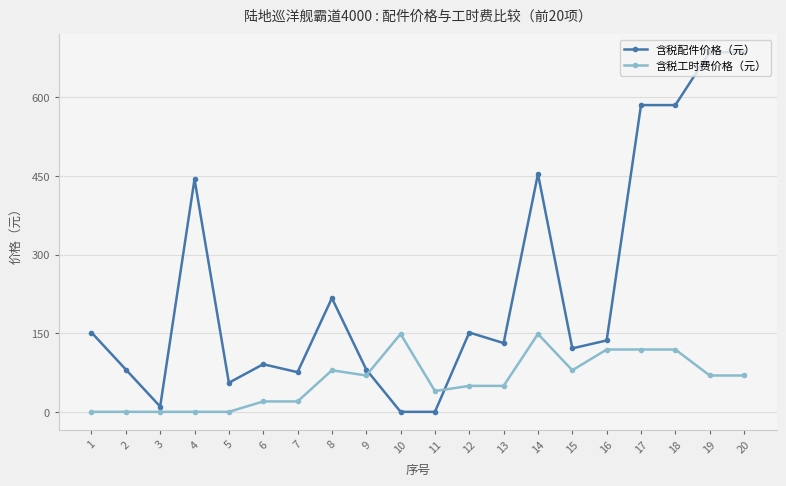

How many times do 含税工时费价格（元） and 含税配件价格（元） cross each other?

2